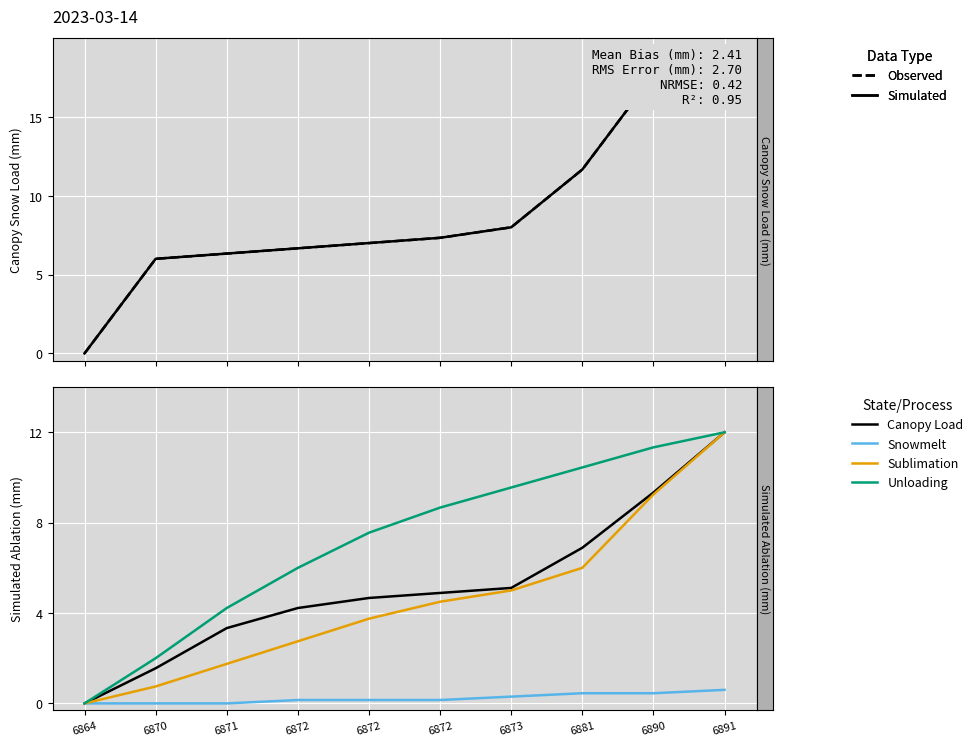

What is the highest value of the Unloading series?

12.0